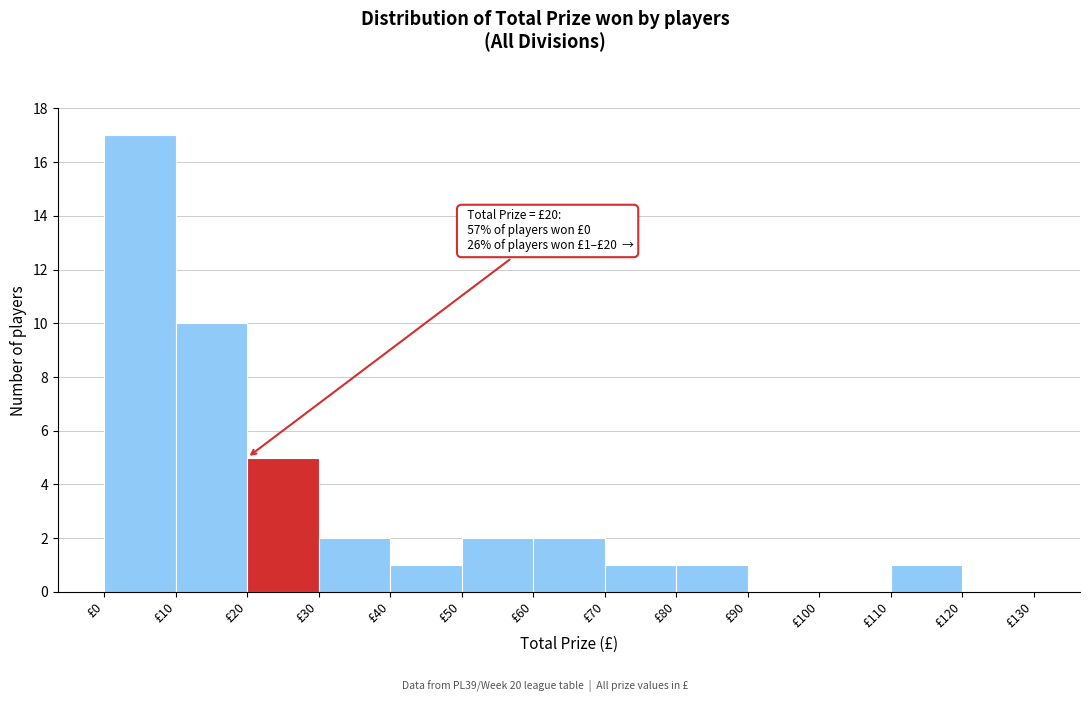

Over which range of the x-axis is the bar tallest?

0 to 10